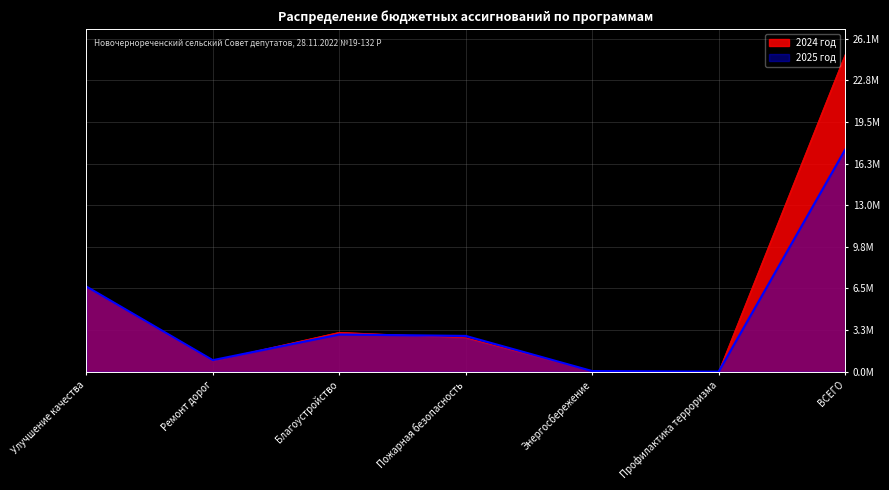

How many lines are shown in the chart?

2